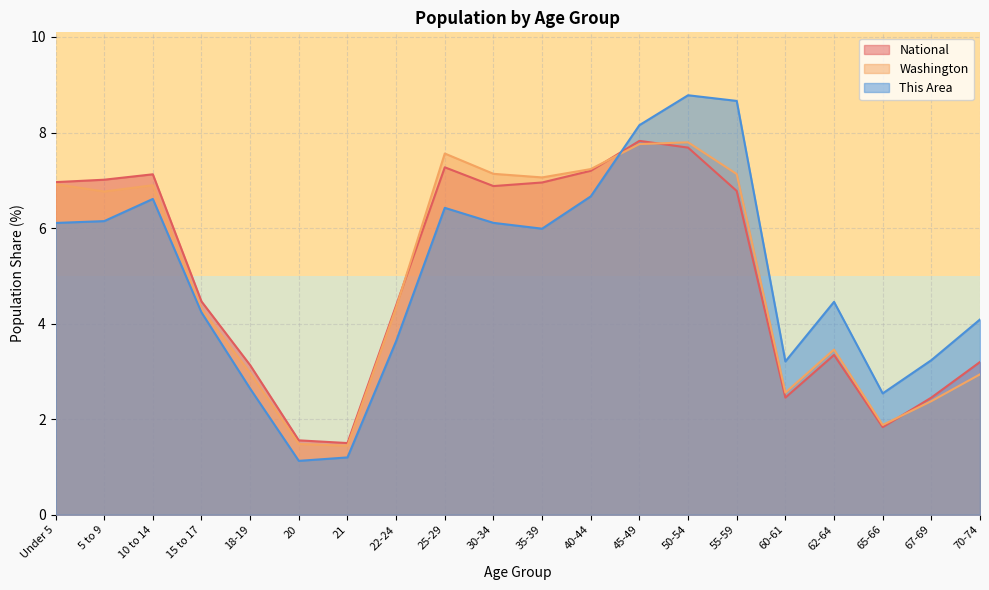

What is the spread (max minus min) of values at 50-54?

1.1